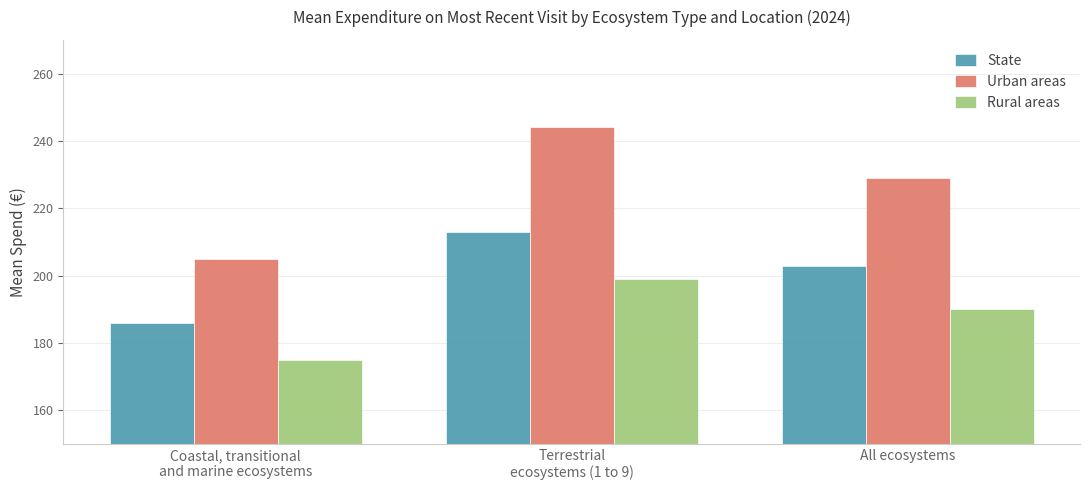

Which series has the widest spread of values?

Urban areas